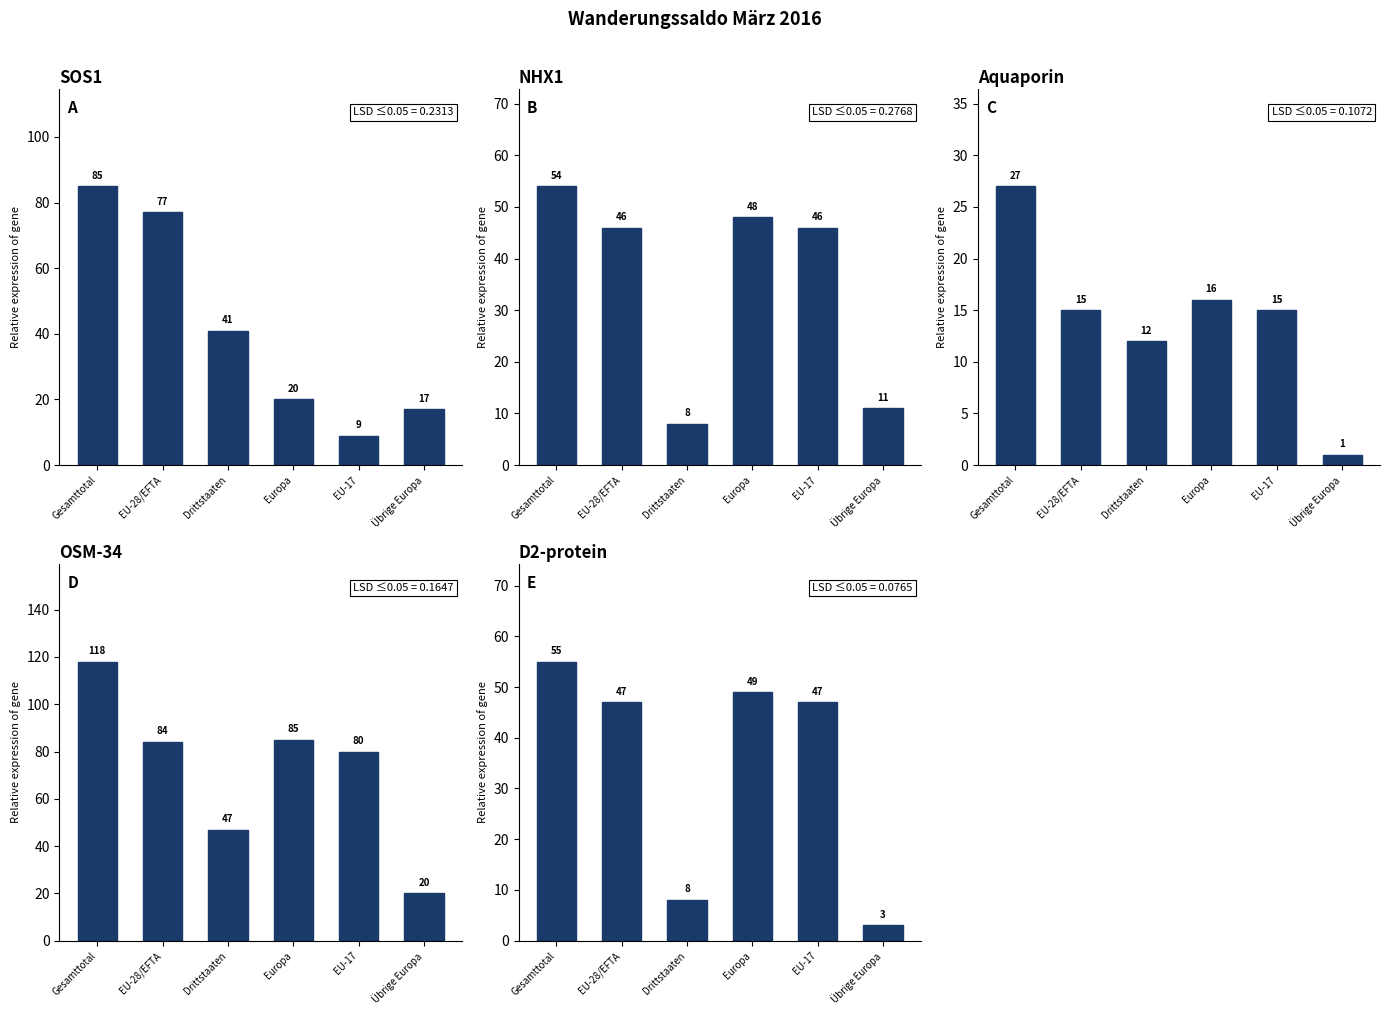

Read the Total Auswanderung value at Gesamttotal.

55